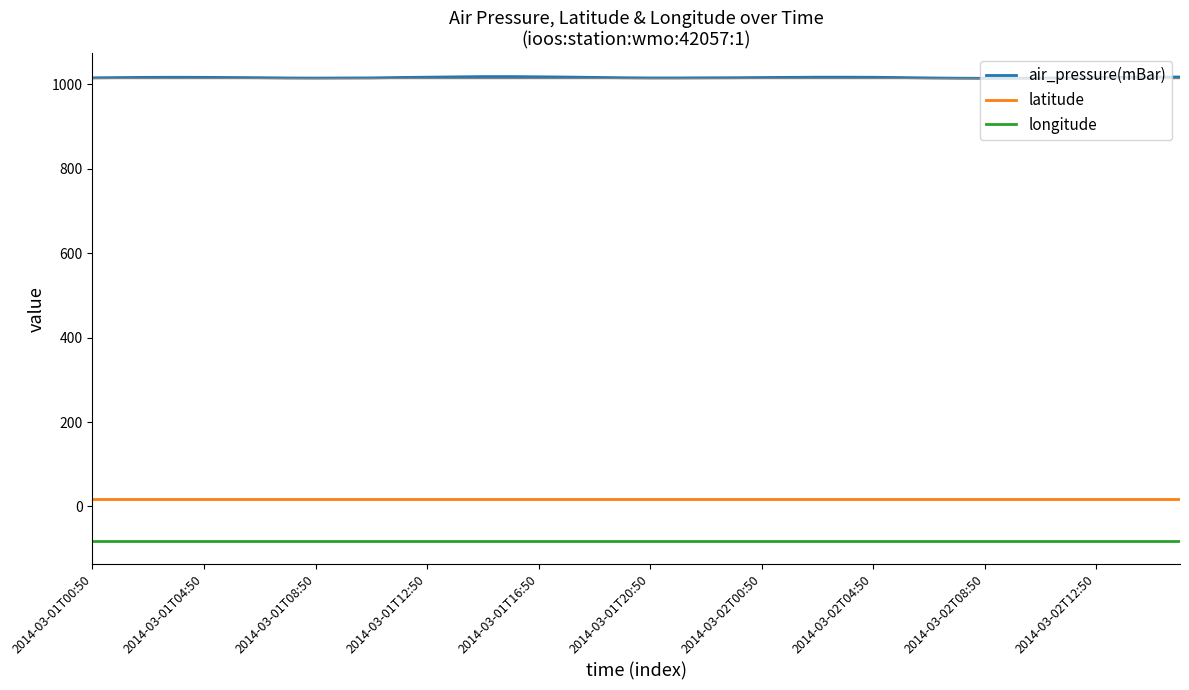

List the series in order of their peak value, lowest first.

longitude, latitude, air_pressure(mBar)